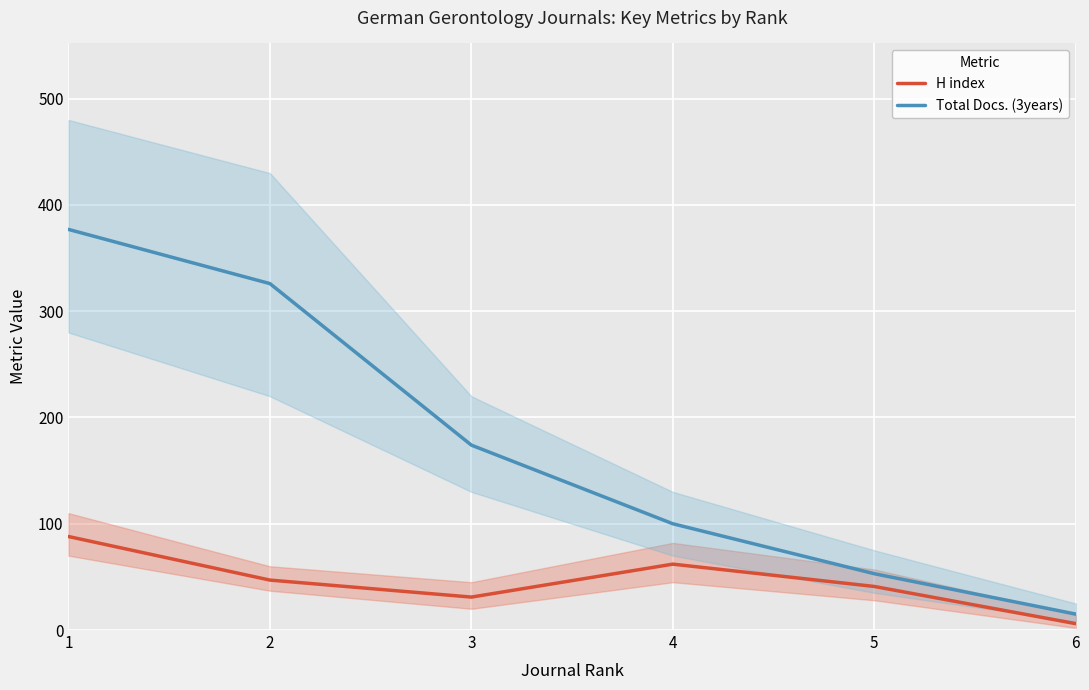

Reading left to right, transcribe all the data shown in this chart.

H index: 88	47	31	62	41	6
Total Docs. (3years): 377	326	174	100	53	15